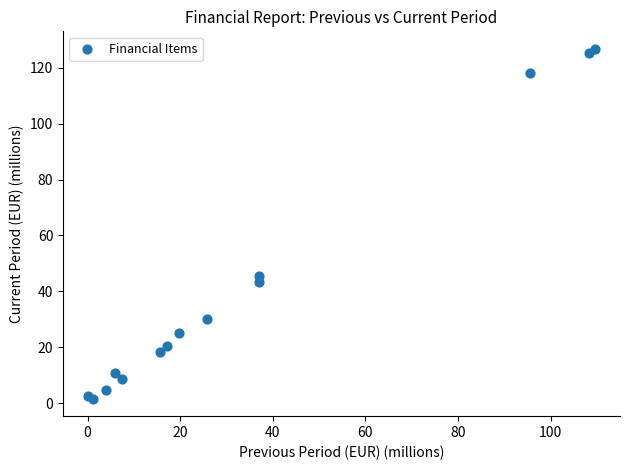

What Y value in the scatter plot is closest to 64?

45.6